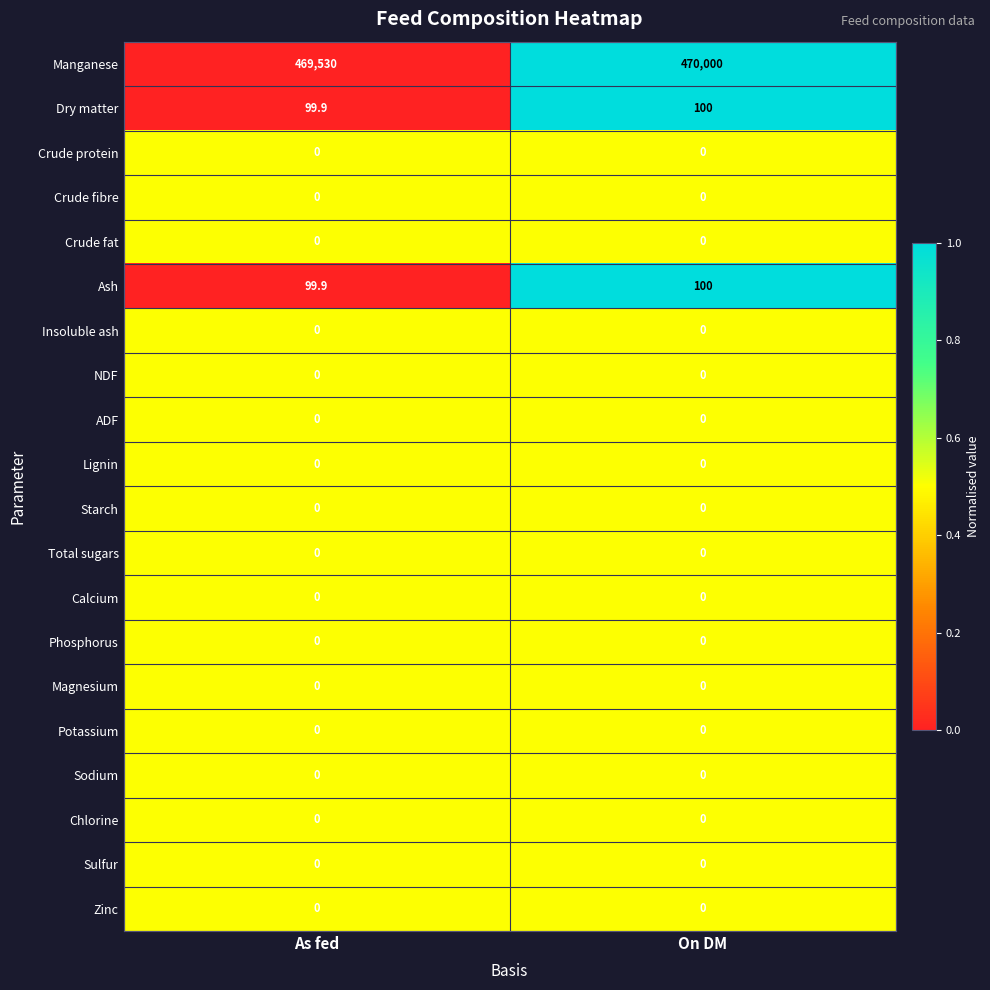

True or false: Manganese has a value of 687696.1 at As fed.

False